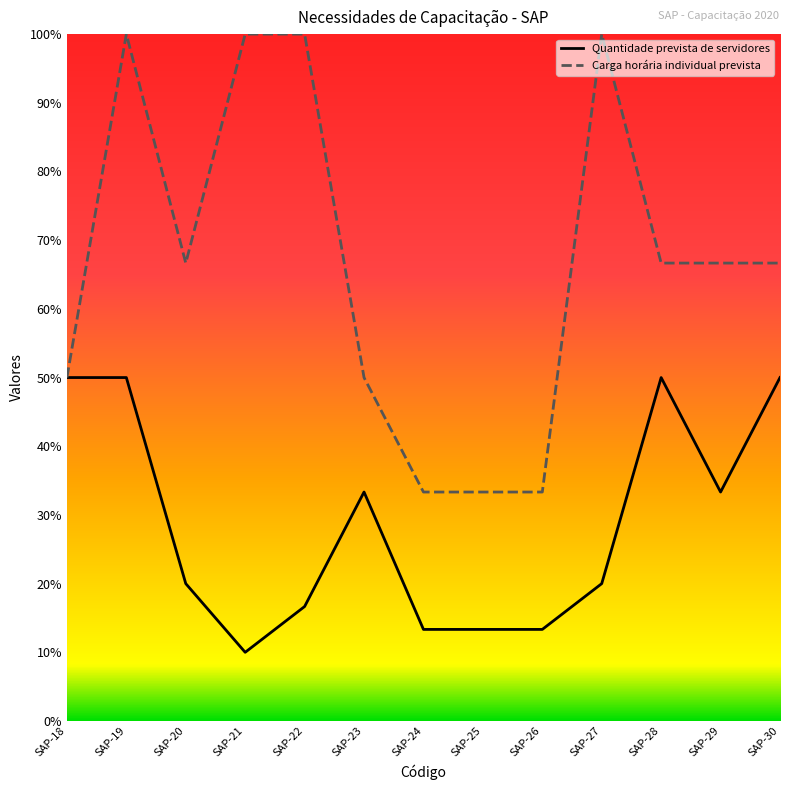

Reading left to right, what are all the values shown in this chart?

Quantidade prevista de servidores: 50.0	50.0	20.0	10.0	16.7	33.3	13.3	13.3	13.3	20.0	50.0	33.3	50.0
Carga horária individual prevista: 50.0	100.0	66.7	100.0	100.0	50.0	33.3	33.3	33.3	100.0	66.7	66.7	66.7